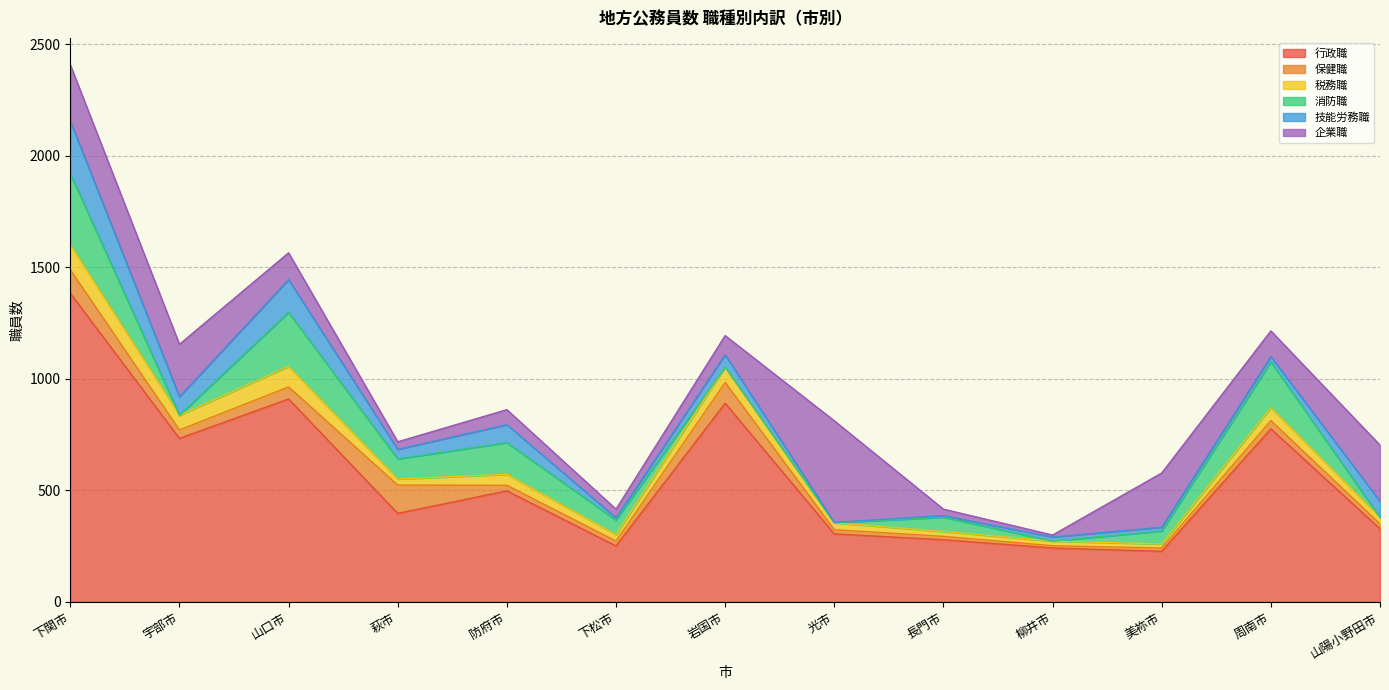

Where is the first local minimum for 企業職?

萩市